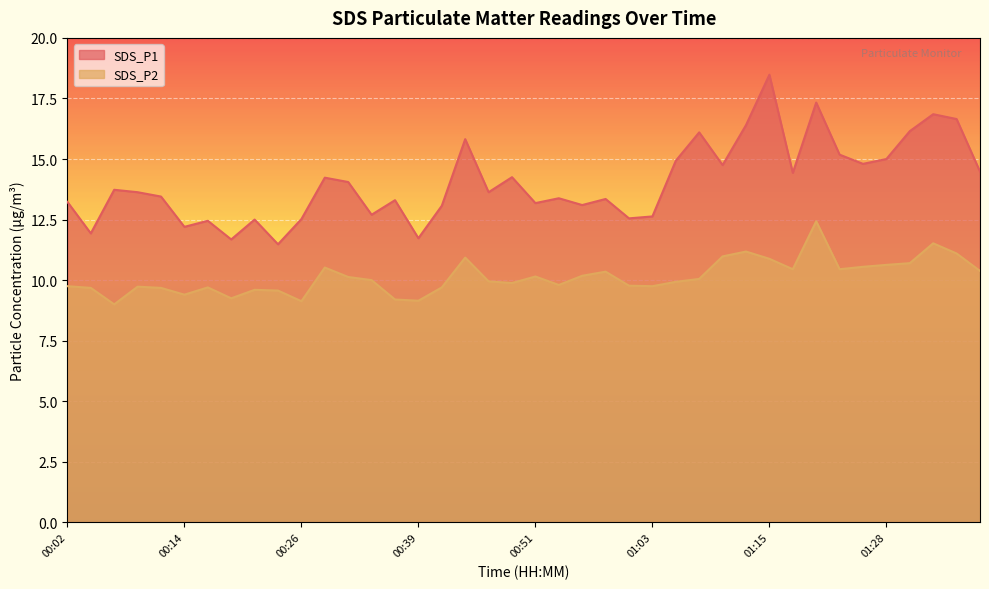

Where is SDS_P1 nearest to the value 14?

00:31